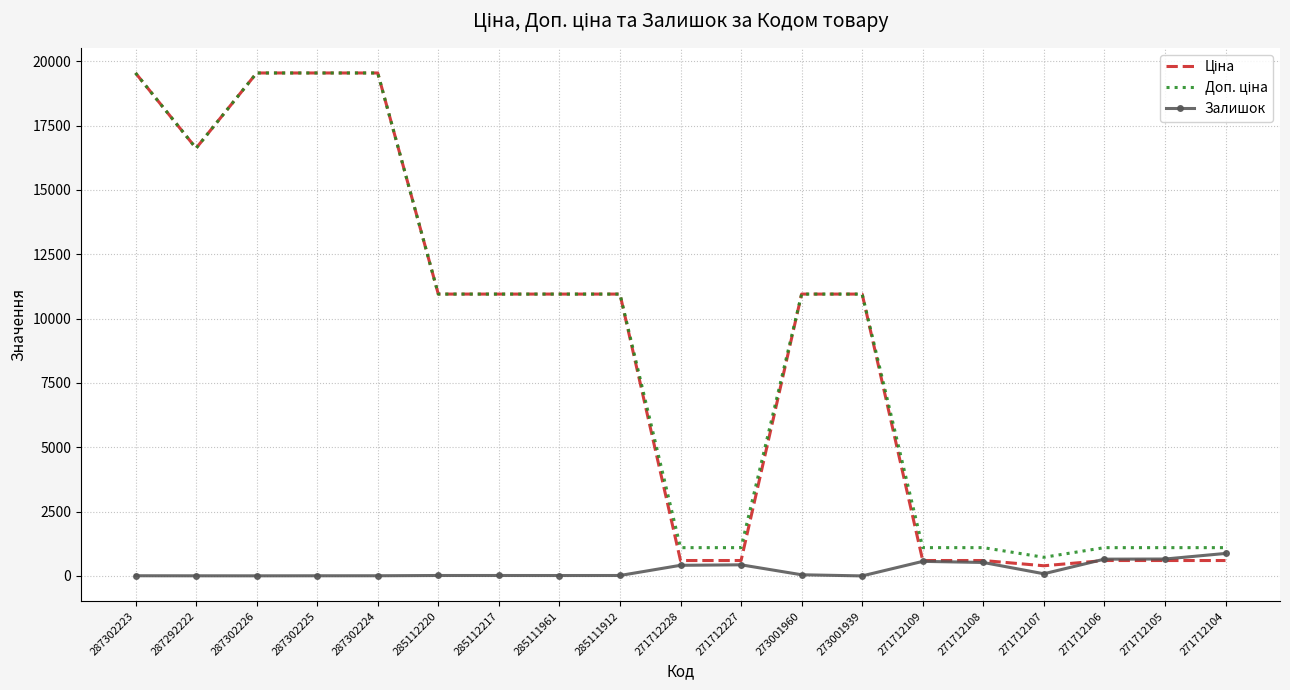

What is the maximum value shown in the chart?

19542.7